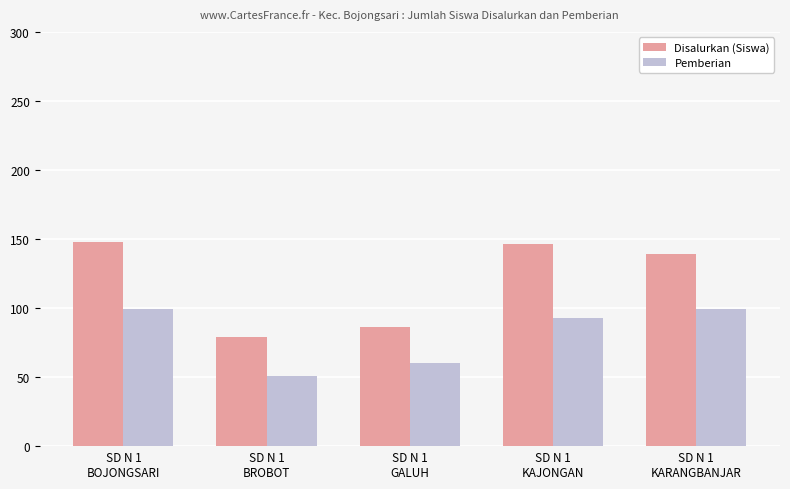

How many data points does each series have?

5